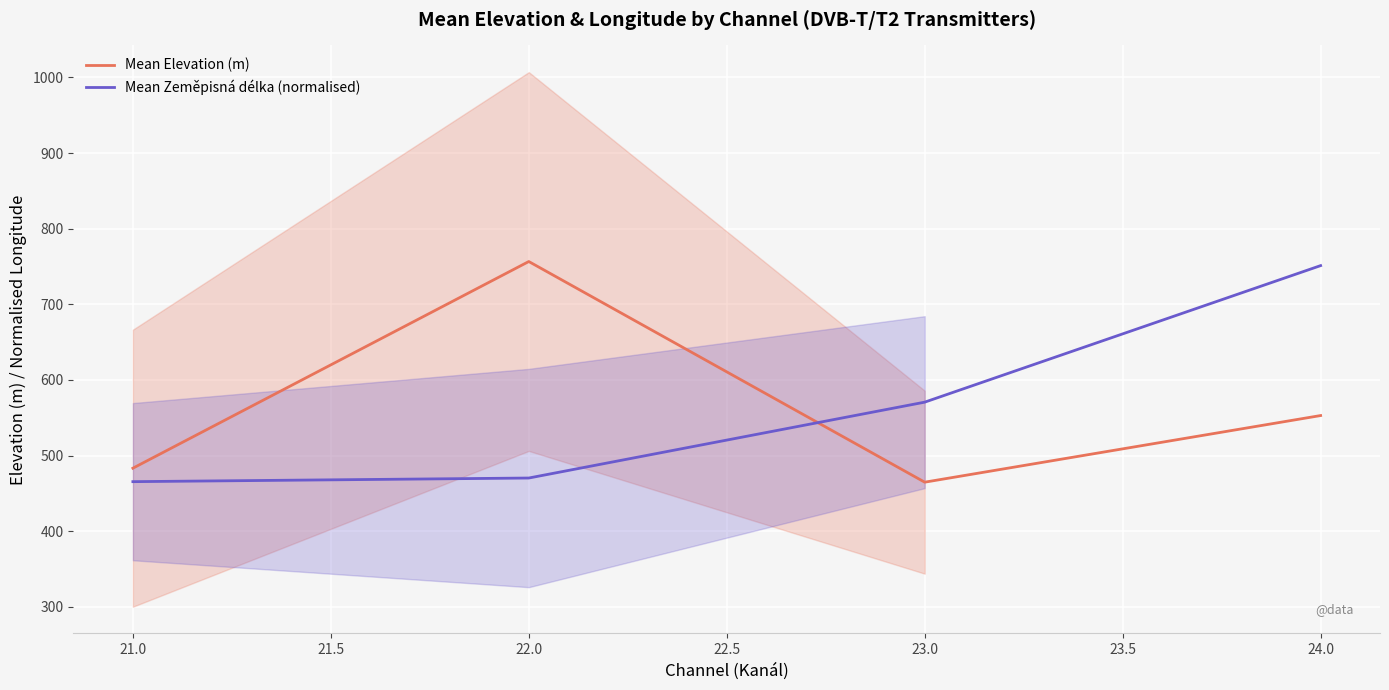

The Mean Zeměpisná délka (normalised) series shows 470.4 at 22.0. True or false?

True